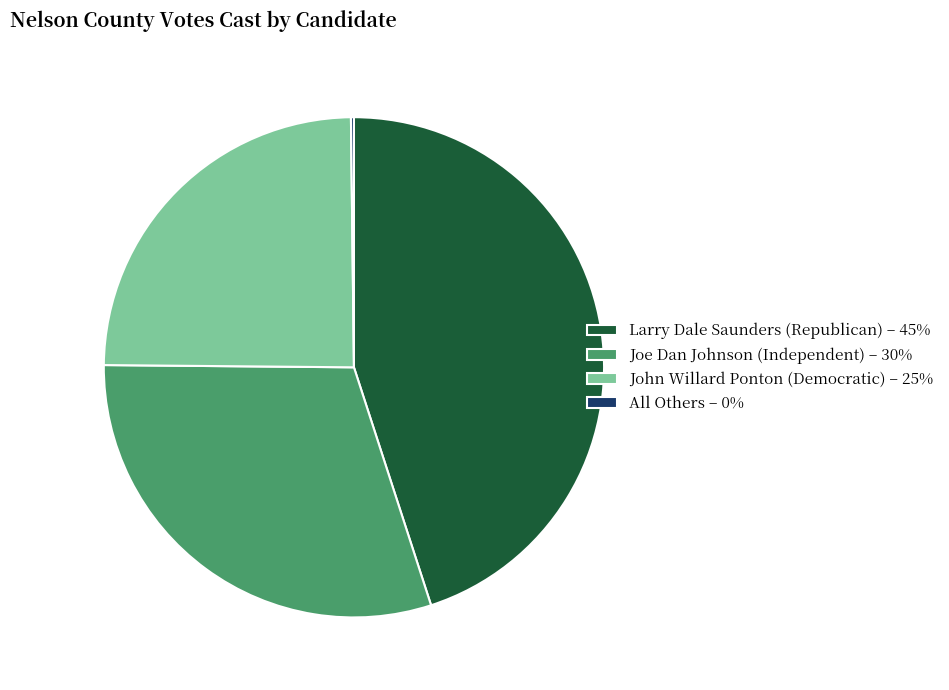

Is the sum of Larry Dale Saunders (Republican) – 45% and John Willard Ponton (Democratic) – 25% greater than half?

Yes